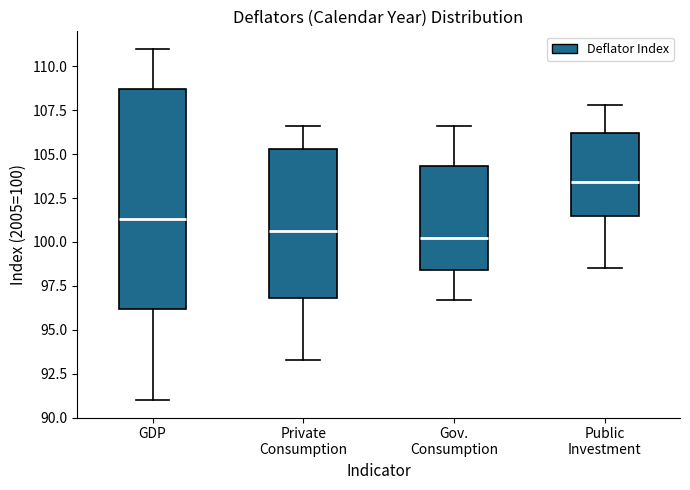

Where is the lower edge of the box for GDP on the y-axis? The values are not printed on the chart, so give them approximately, as read against the axis.

96.0